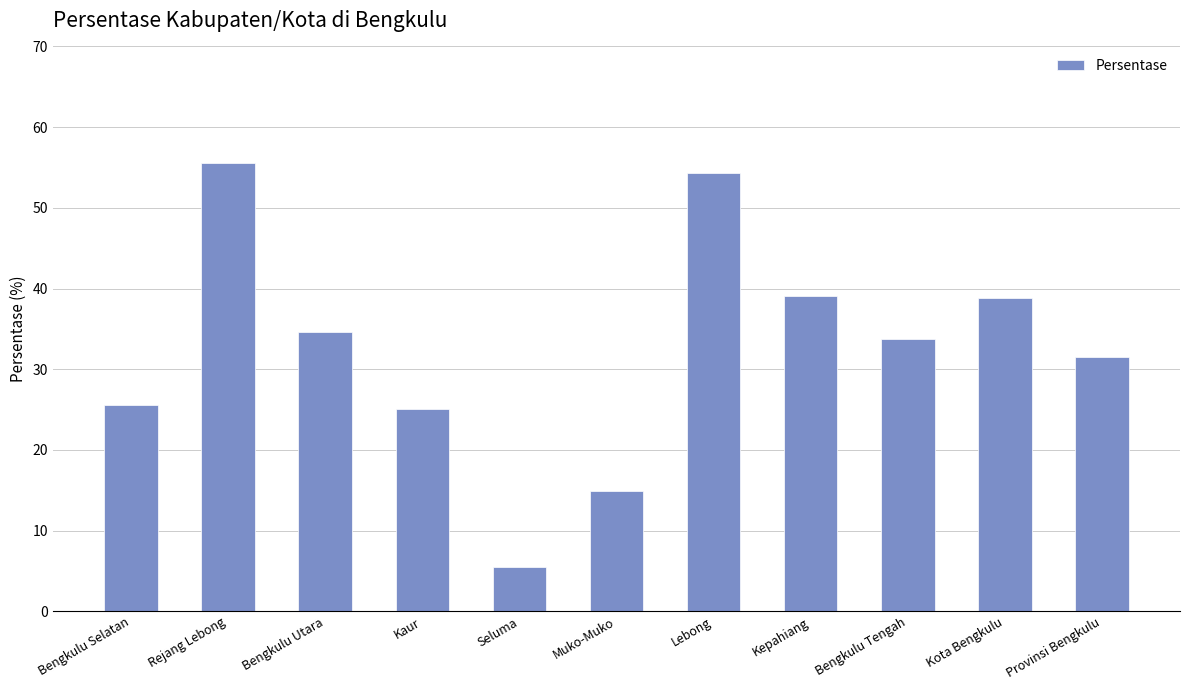

At which category does the chart reach its peak across all series?

Rejang Lebong